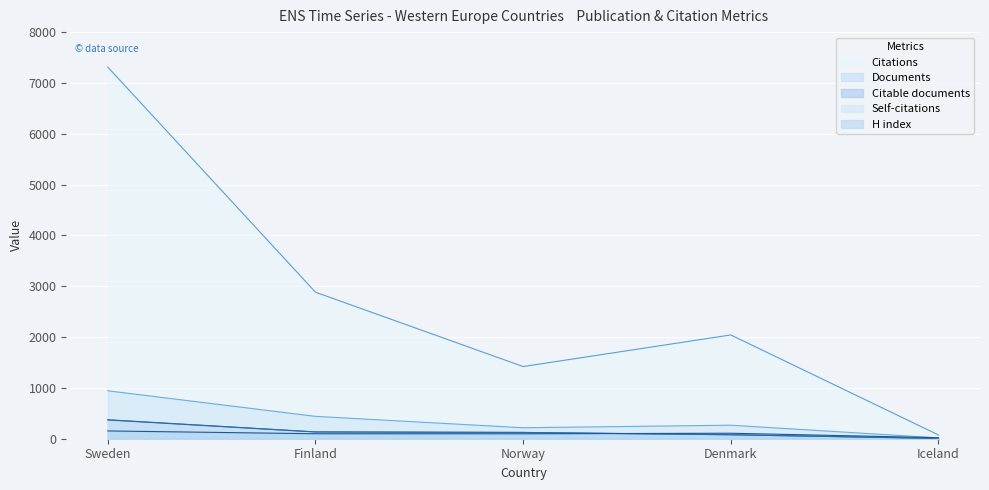

How many values in the H index series are below 98?

2